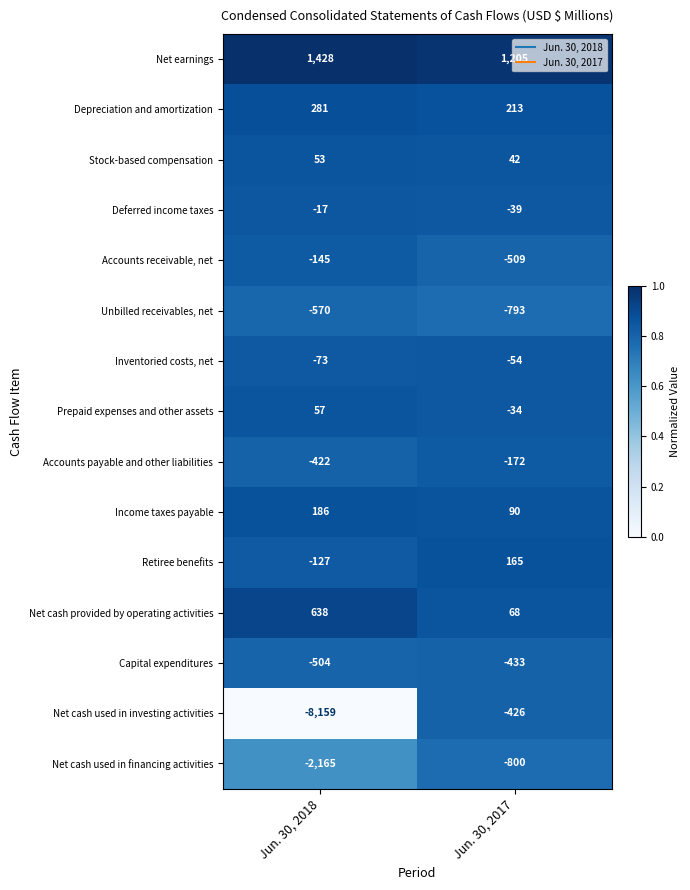

Rank the series at Jun. 30, 2018 from lowest to highest value.

Net cash used in investing activities, Net cash used in financing activities, Unbilled receivables, net, Capital expenditures, Accounts payable and other liabilities, Accounts receivable, net, Retiree benefits, Inventoried costs, net, Deferred income taxes, Stock-based compensation, Prepaid expenses and other assets, Income taxes payable, Depreciation and amortization, Net cash provided by operating activities, Net earnings